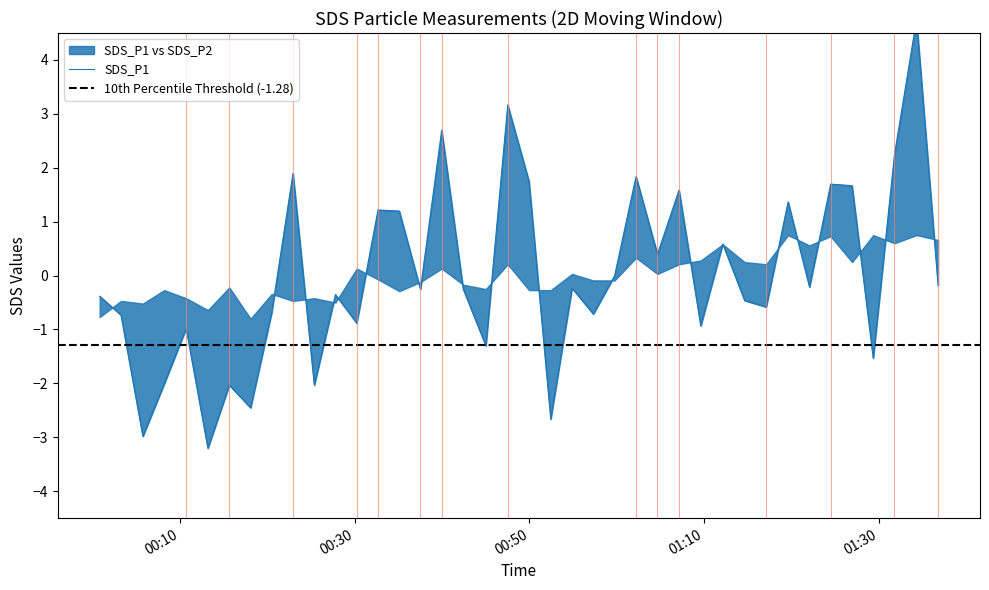

The chart shows a value of 0.5 at 32. True or false?

False